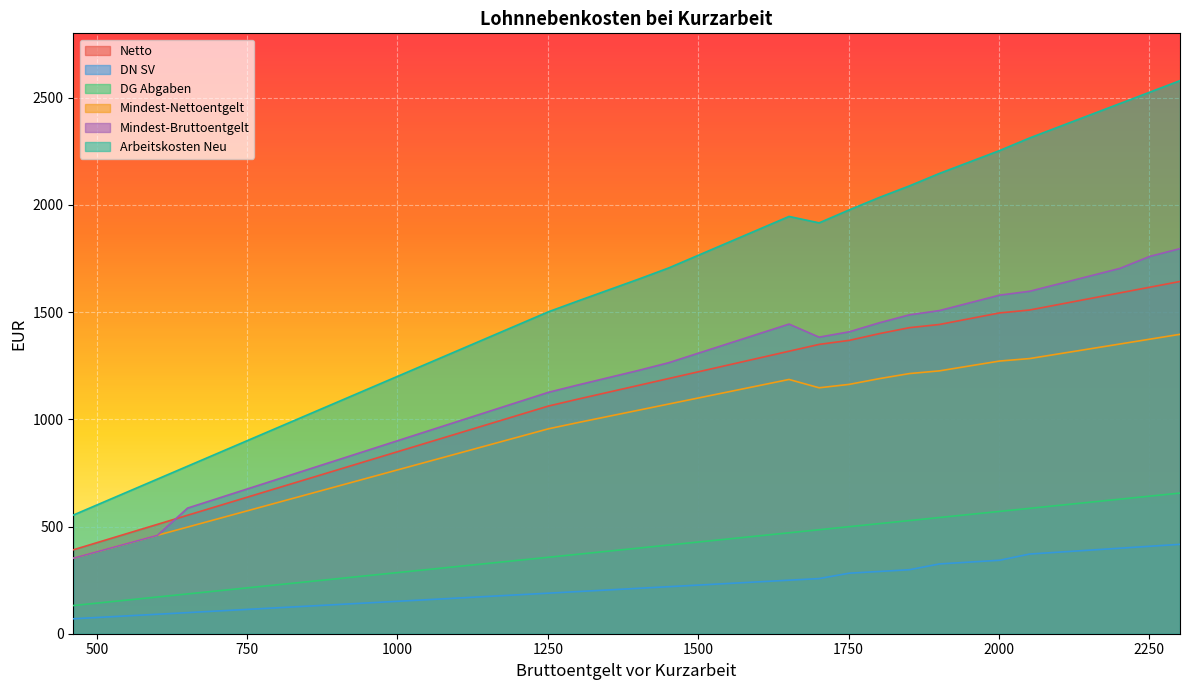

How many categories are shown in the chart?

38